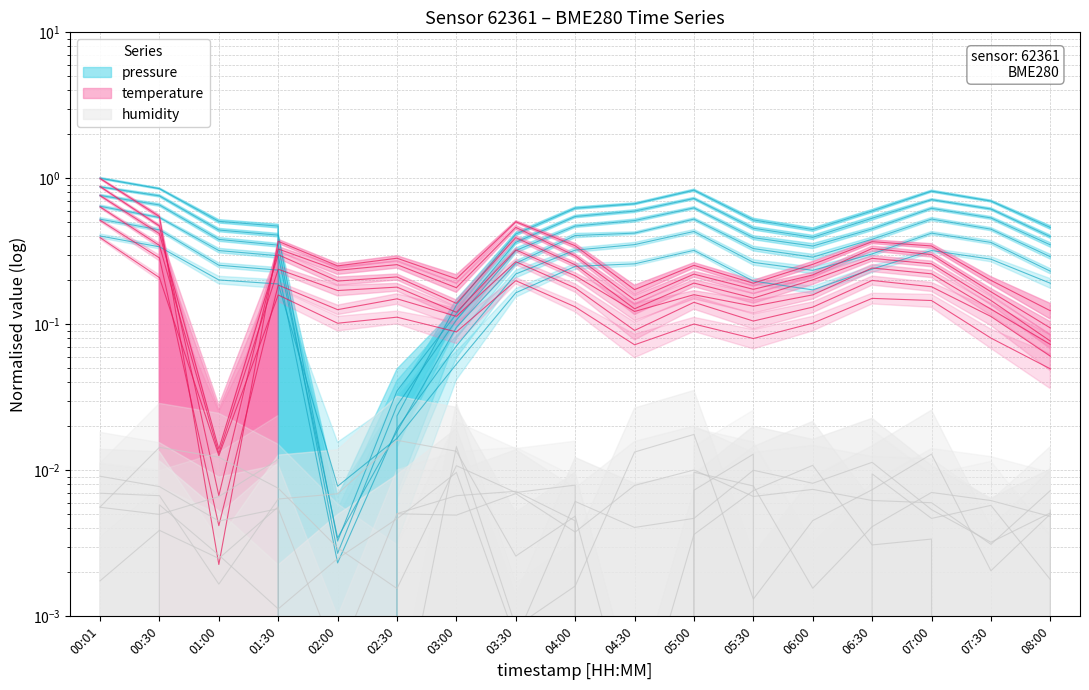

How many intersections are there between pressure and temperature?

3